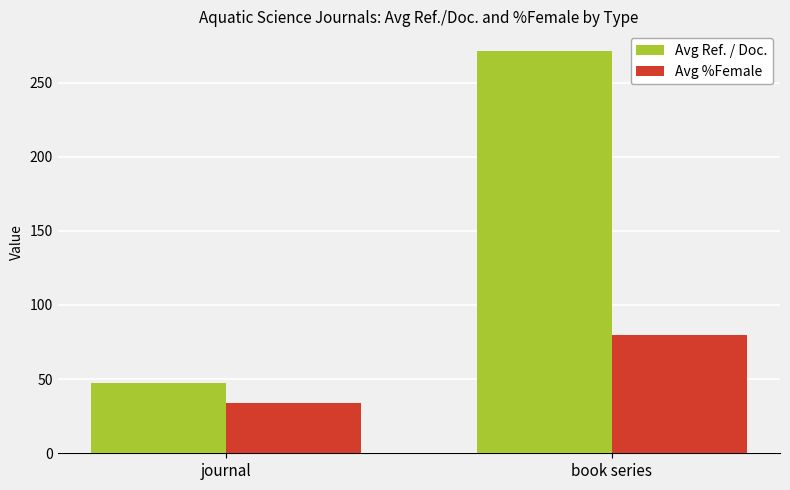

What is the total value across all series at journal?

80.9